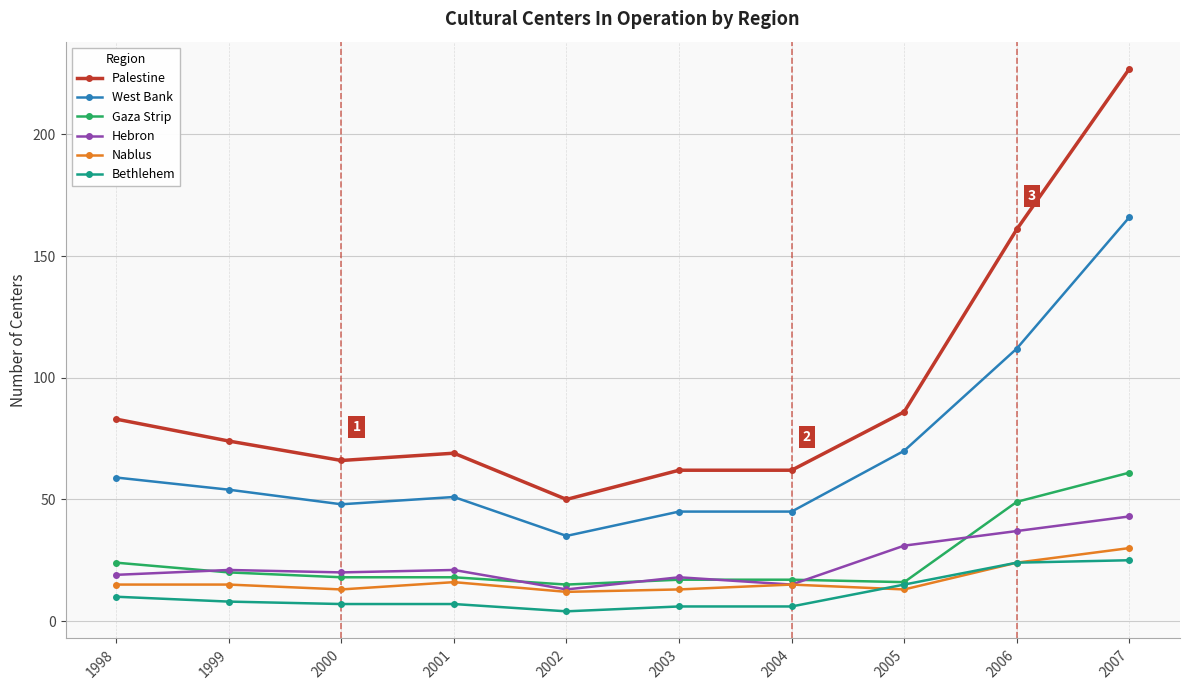

What is the difference between the highest and lowest values at 1999?

66